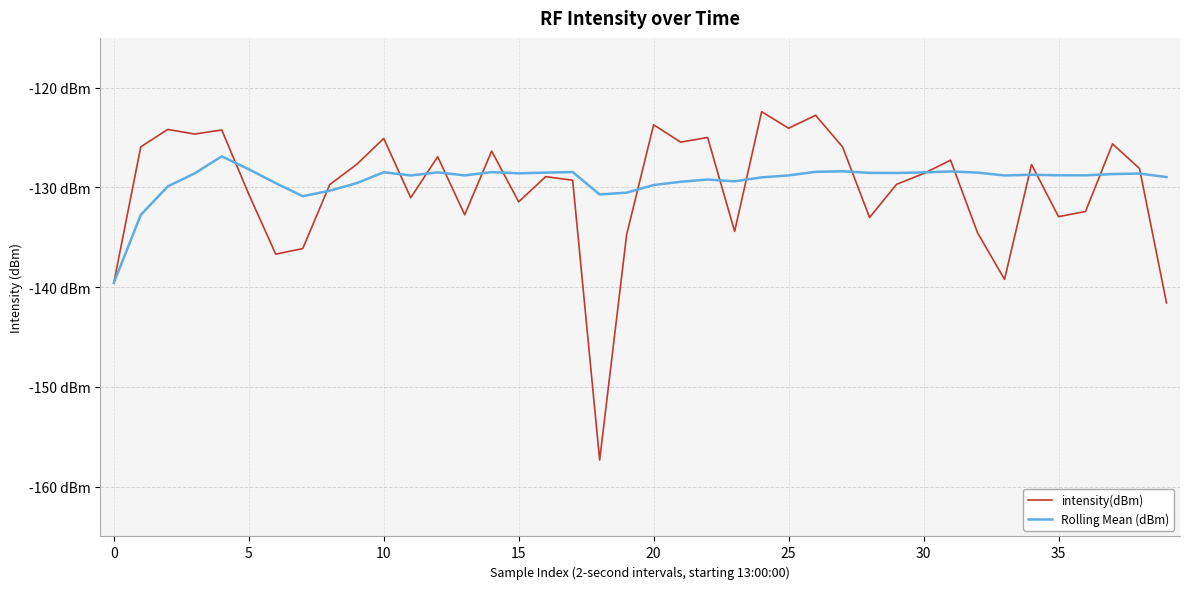

What is the maximum value for Rolling Mean (dBm)?

-126.9